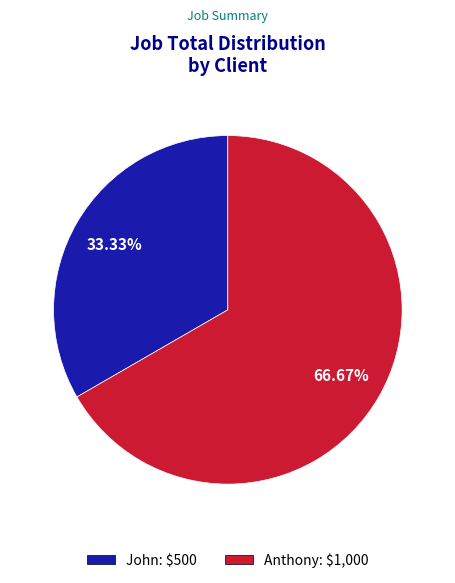

Is the sum of John and Anthony greater than half?

Yes